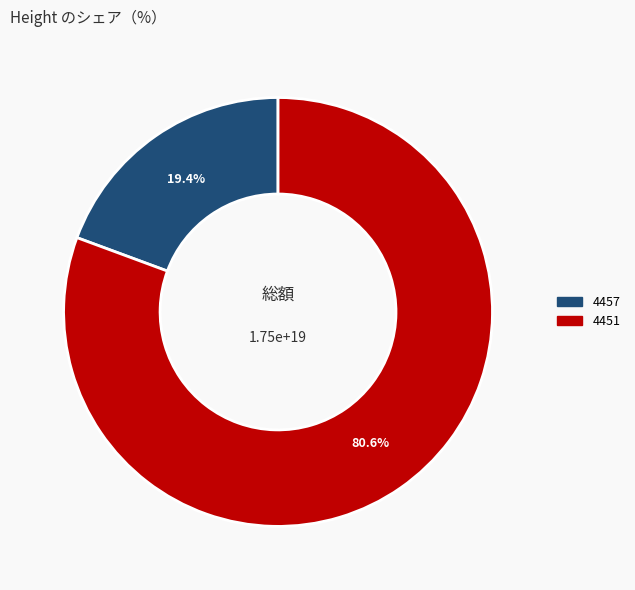

What is the ratio of the value at 4457 to the value at 4451?

0.2